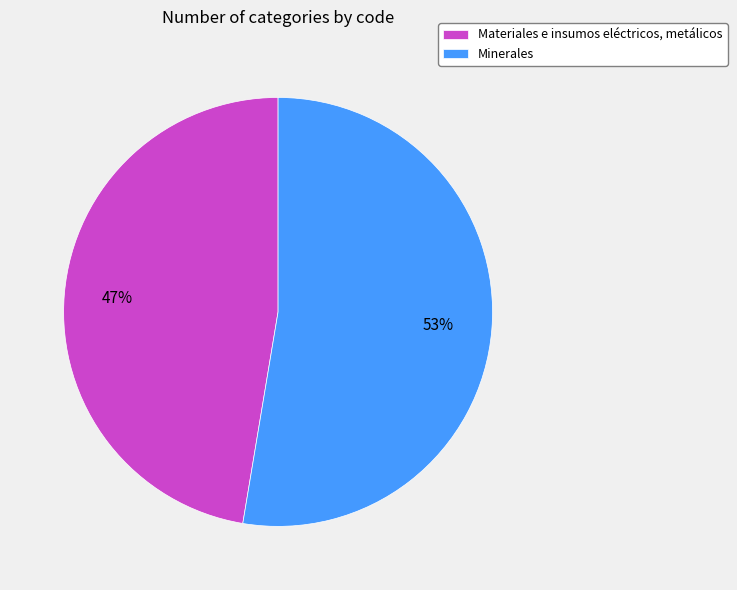

Which category accounts for the majority?

Minerales